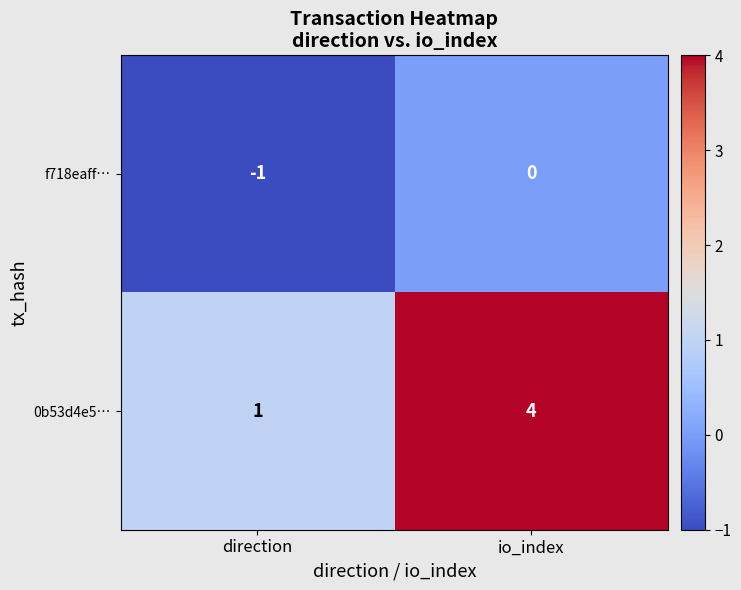

Rank the series at direction from highest to lowest value.

0b53d4e5…, f718eaff…